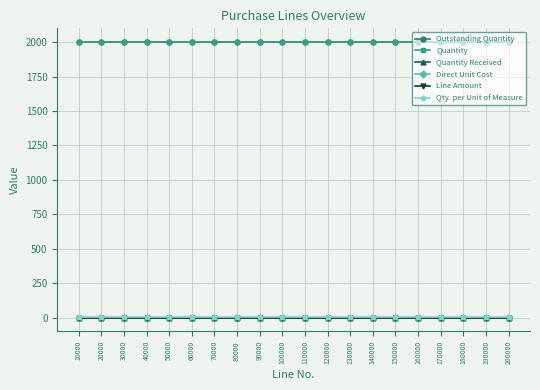

Between 110000 and 140000, which series saw the biggest shift?

Outstanding Quantity